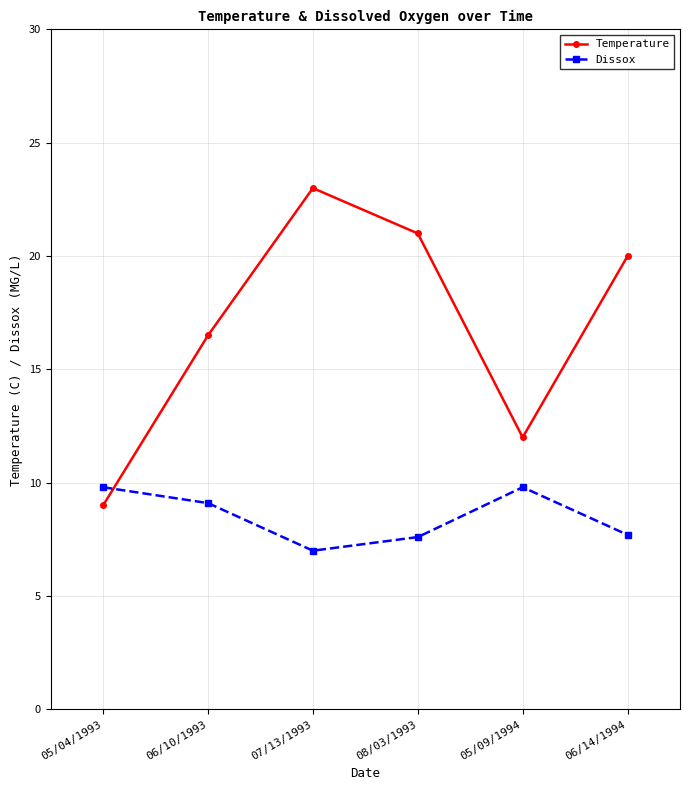

What is the spread (max minus min) of values at 06/10/1993?

7.4